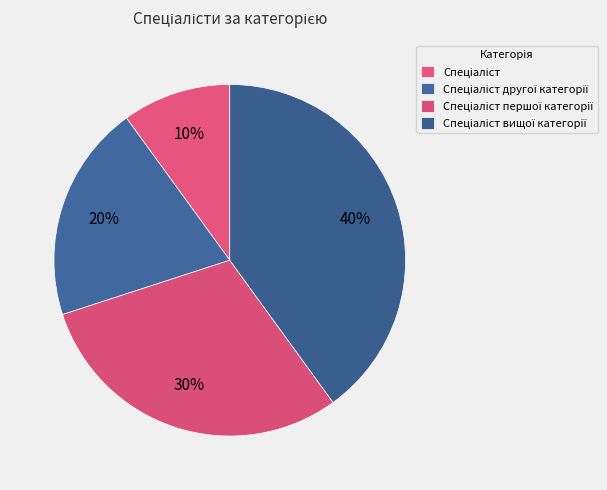

Count the number of slices in the pie.

4